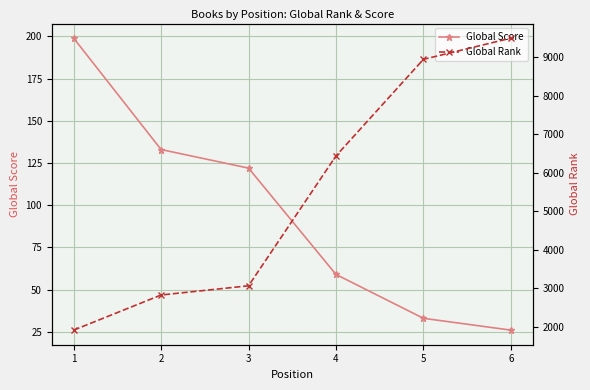

Does the chart display data point markers on the line(s)?

Yes